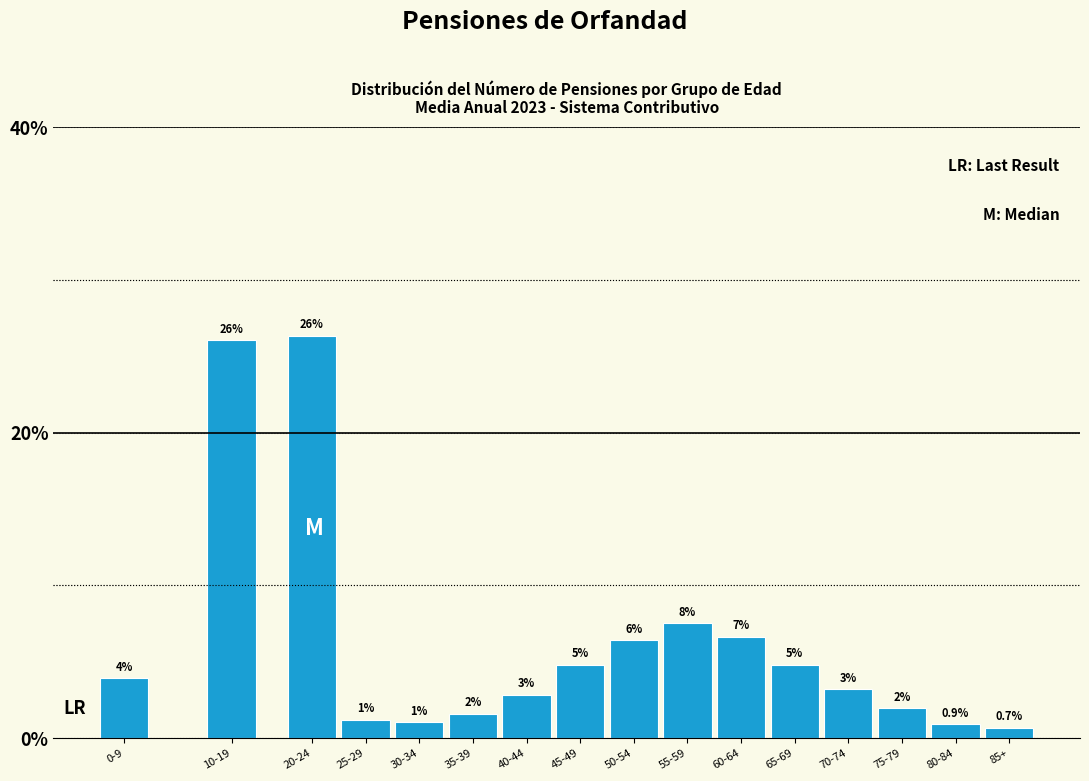

Which has a higher value, 20-24 or 55-59?

20-24